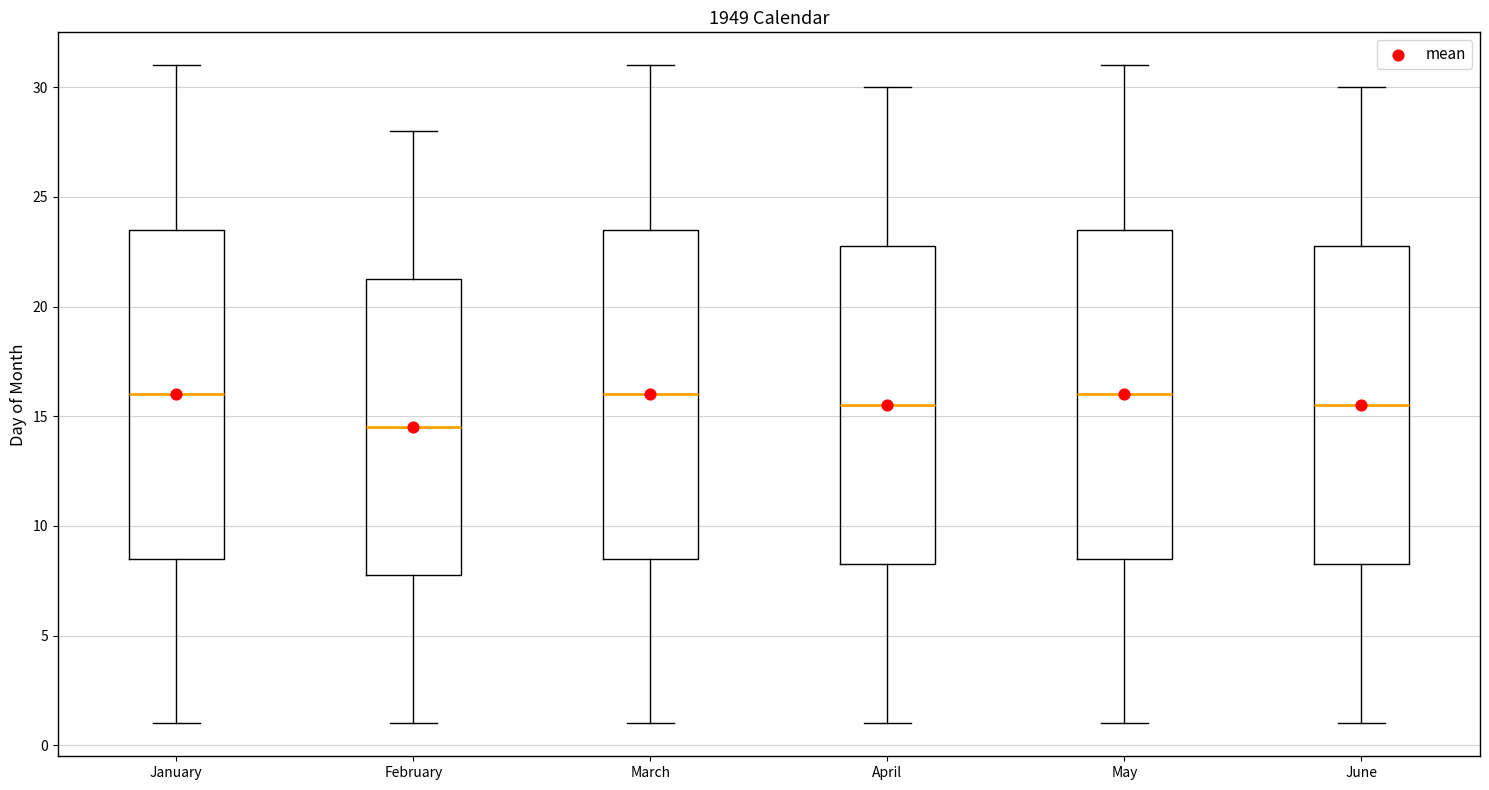

Reading left to right, read every box against the y-axis: the position of its median line, the range the box covers, and the ends of its whiskers. The values are not printed on the chart, so give them approximately, as read against the axis.

January: median 16.0, box 8.5 to 23.5, whiskers 1.0 to 31.0
February: median 14.5, box 8.0 to 21.5, whiskers 1.0 to 28.0
March: median 16.0, box 8.5 to 23.5, whiskers 1.0 to 31.0
April: median 15.5, box 8.5 to 23.0, whiskers 1.0 to 30.0
May: median 16.0, box 8.5 to 23.5, whiskers 1.0 to 31.0
June: median 15.5, box 8.5 to 23.0, whiskers 1.0 to 30.0